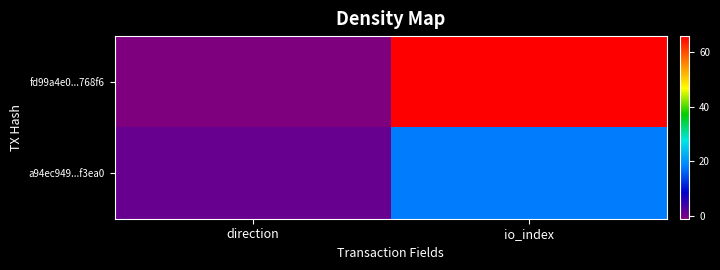

Reading left to right, list all the values displayed in this chart.

fd99a4e0...768f6: direction=-1	io_index=66
a94ec949...f3ea0: direction=1	io_index=18